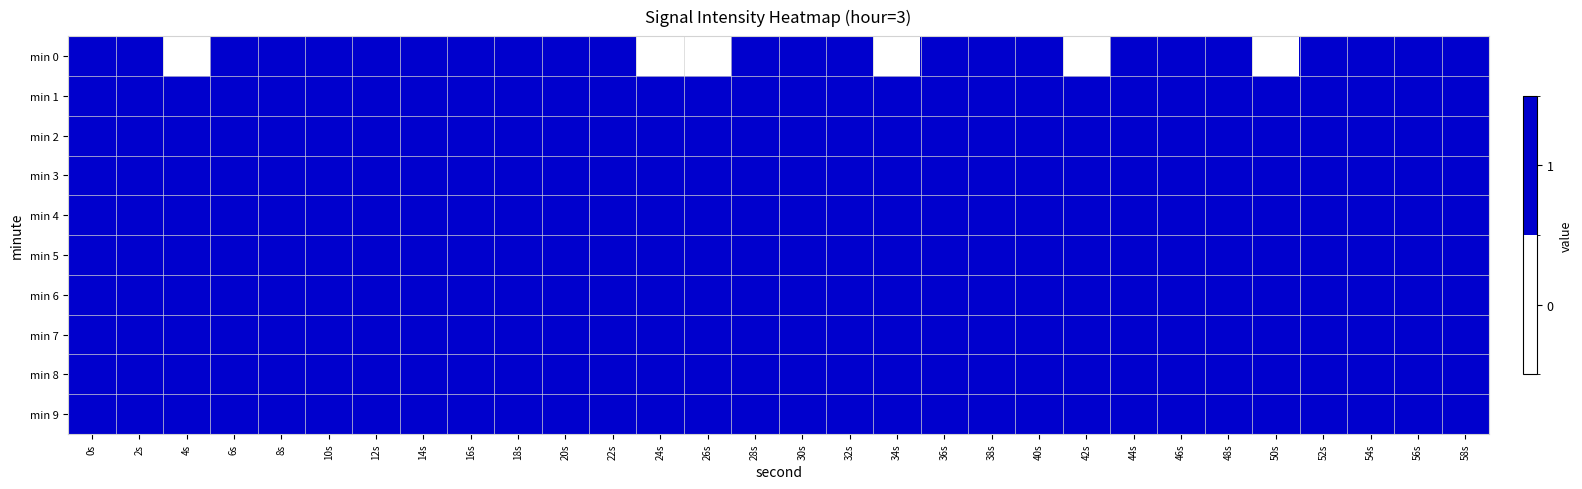

List the series in order of their peak value, lowest first.

min 0, min 1, min 2, min 3, min 4, min 5, min 6, min 7, min 8, min 9